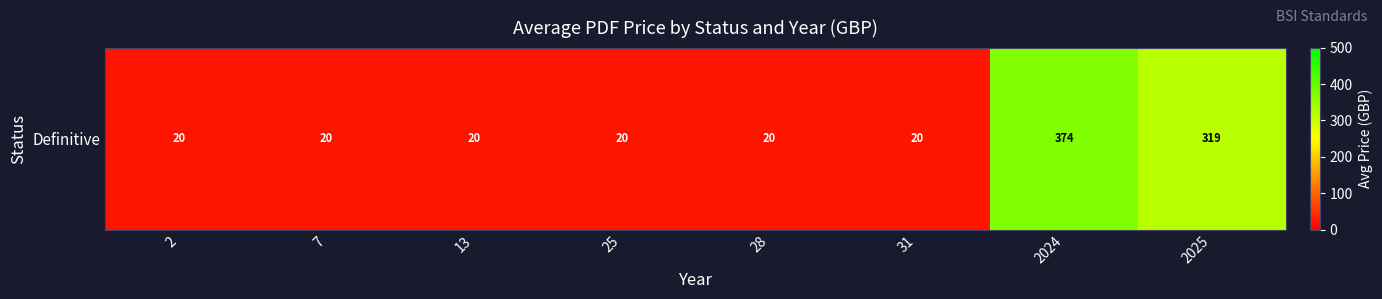

How many distinct data groups are displayed?

1